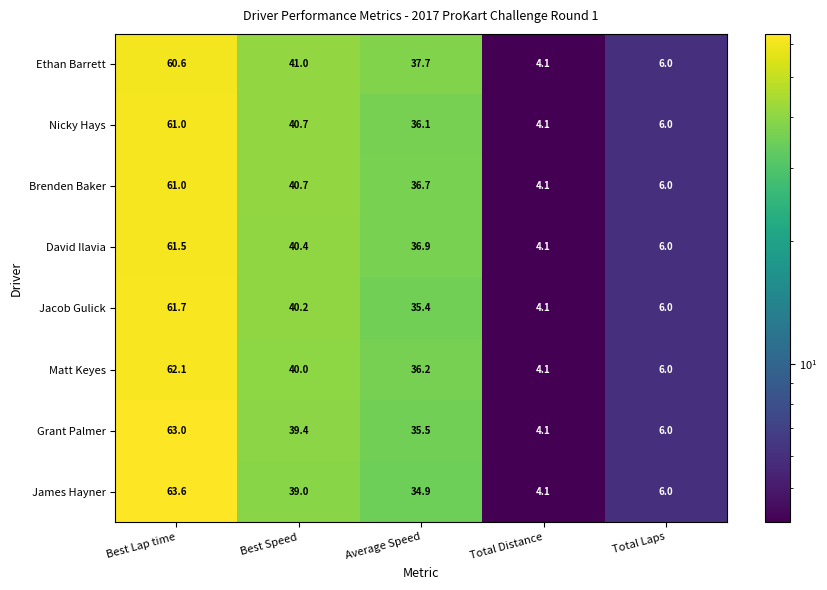

True or false: Matt Keyes has a value of 40.0 at Best Speed.

True